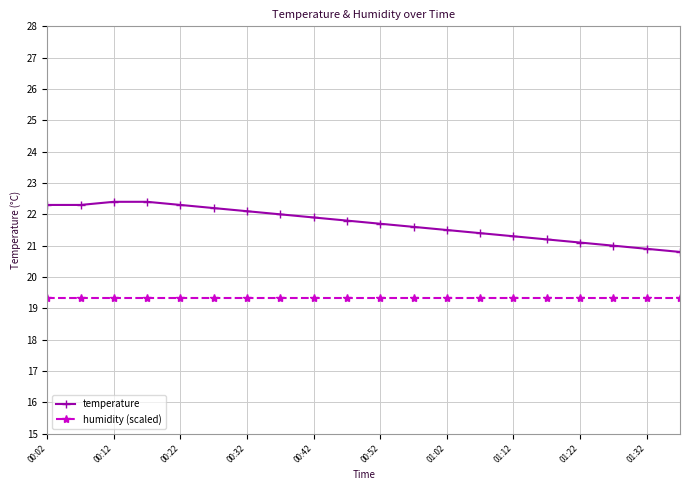

Reading left to right, transcribe all the data shown in this chart.

temperature: 22.3	22.3	22.4	22.4	22.3	22.2	22.1	22.0	21.9	21.8	21.7	21.6	21.5	21.4	21.3	21.2	21.1	21.0	20.9	20.8
humidity (scaled): 19.3	19.3	19.3	19.3	19.3	19.3	19.3	19.3	19.3	19.3	19.3	19.3	19.3	19.3	19.3	19.3	19.3	19.3	19.3	19.3